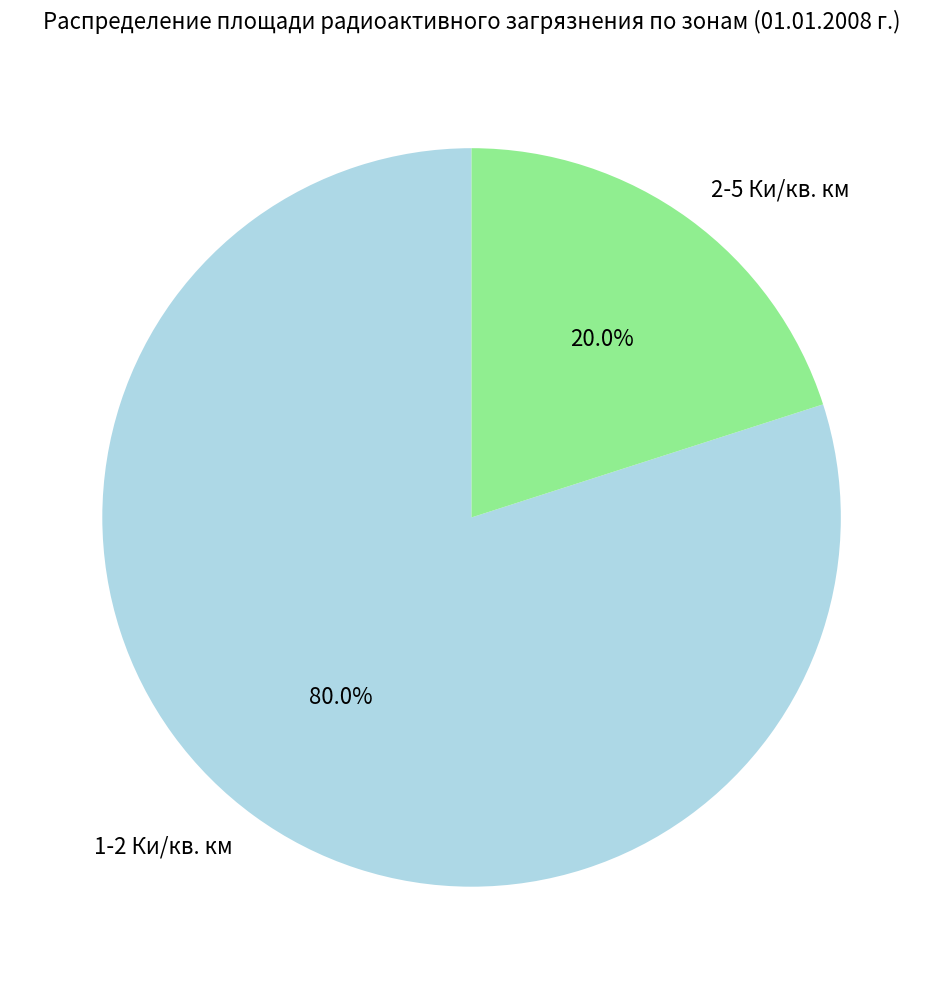

Rank the categories by value from highest to lowest.

1-2 Ки/кв. км, 2-5 Ки/кв. км